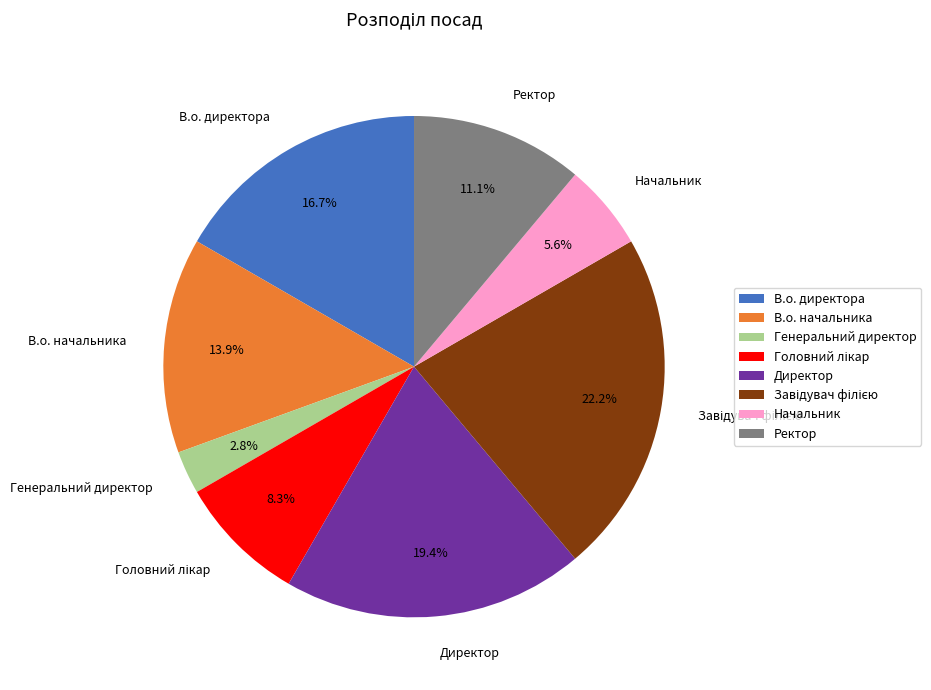

To the nearest percent, what is the difference between the largest and smallest slice percentages?

19%